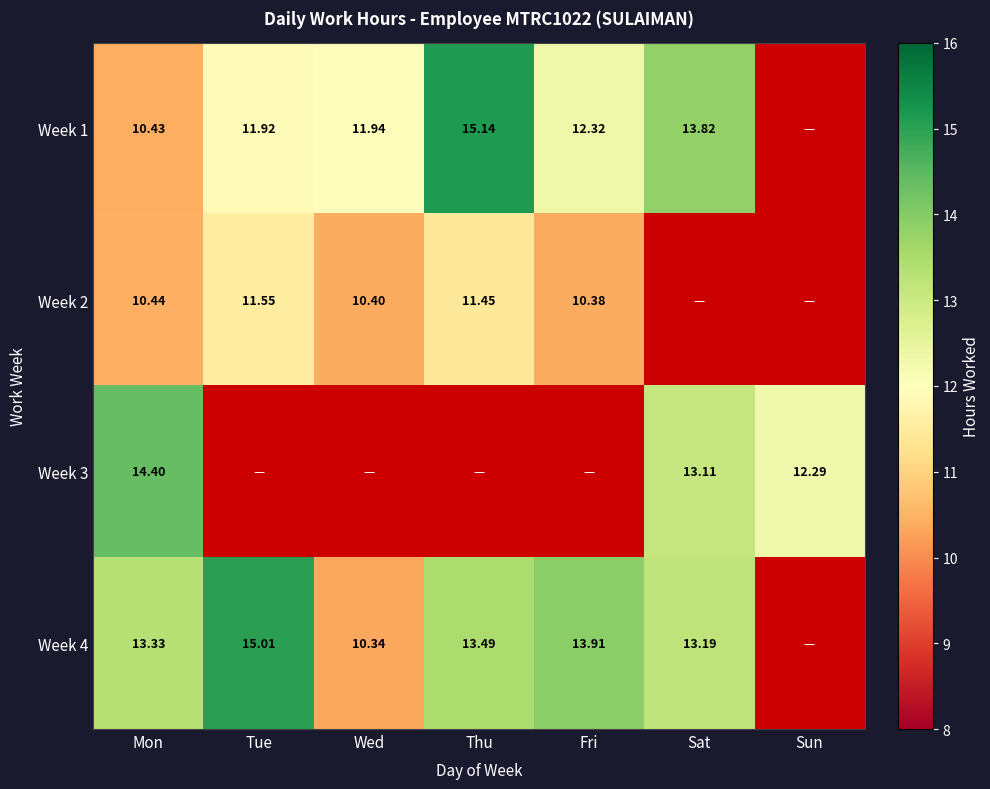

Is the value of Week 3 at Mon greater than the value of Week 1 at Thu?

No